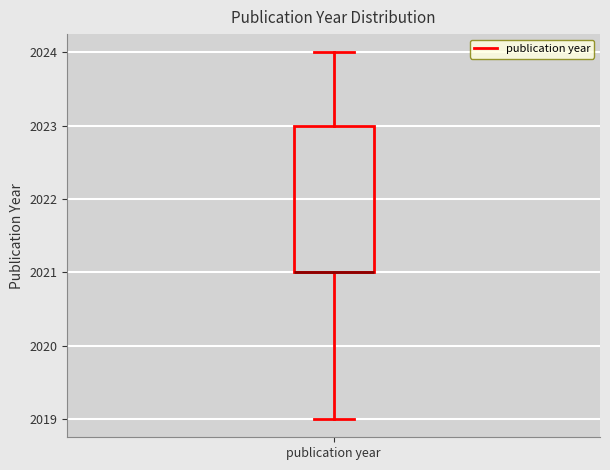

Transcribe this box plot: give where the median line is, the range the box spans, and where the two whiskers end, as read against the y-axis. The values are not printed on the chart, so give them approximately, as read against the axis.

median 2021 (drawn on the box's lower edge), box 2021 to 2023, whiskers 2019 to 2024